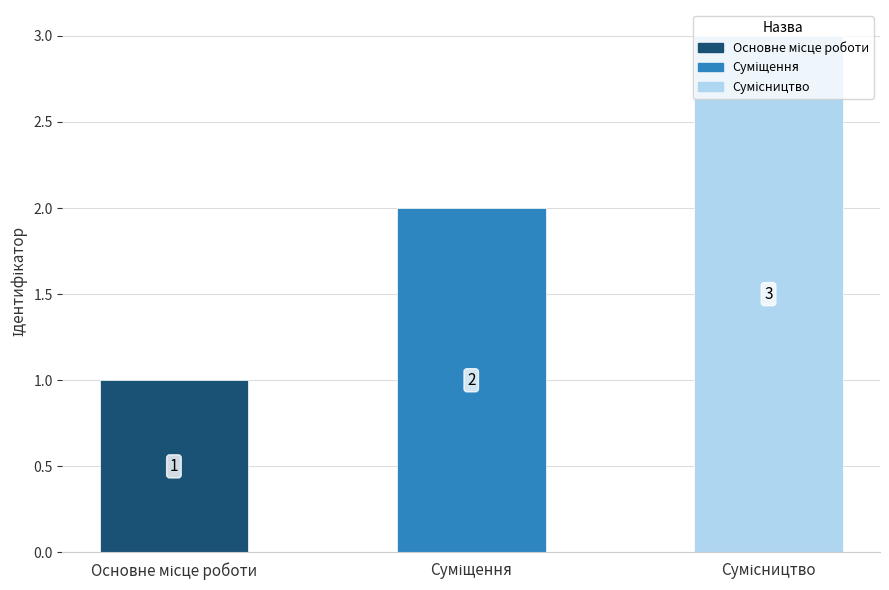

What is the maximum value shown in the chart?

3